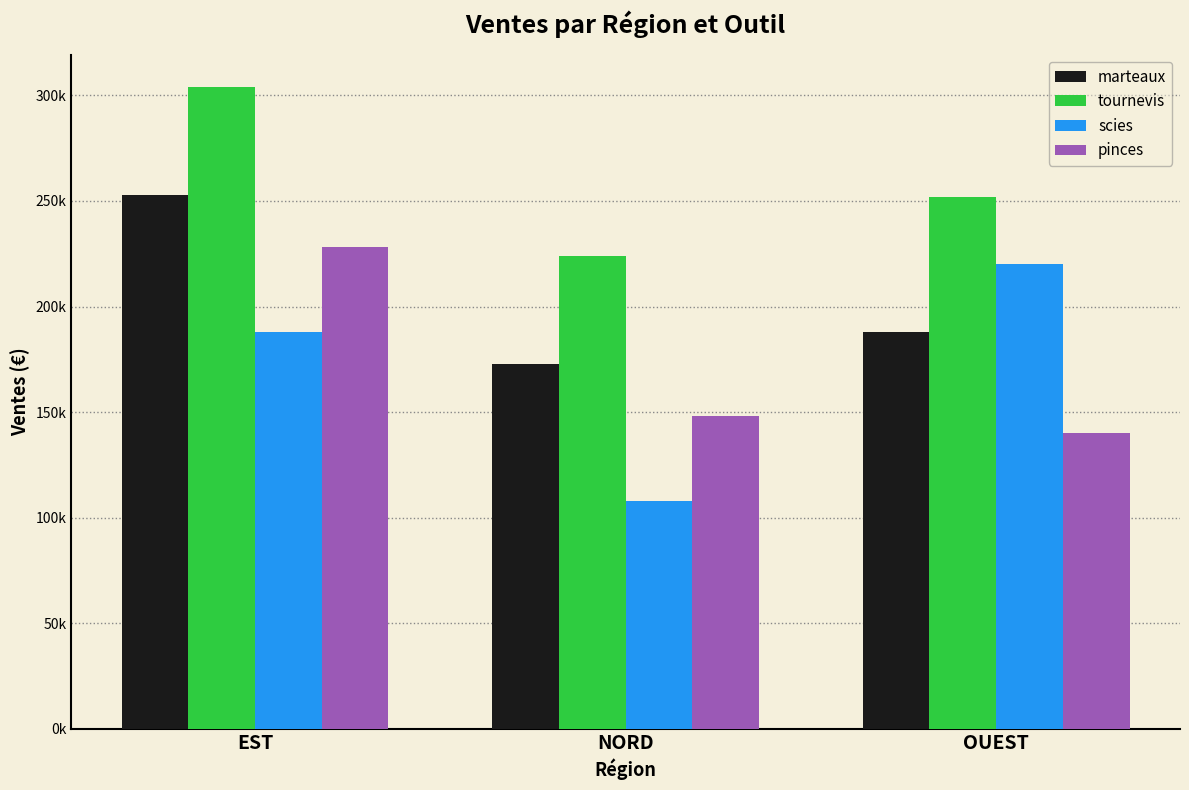

Is the value of tournevis at NORD greater than the value of pinces at NORD?

Yes